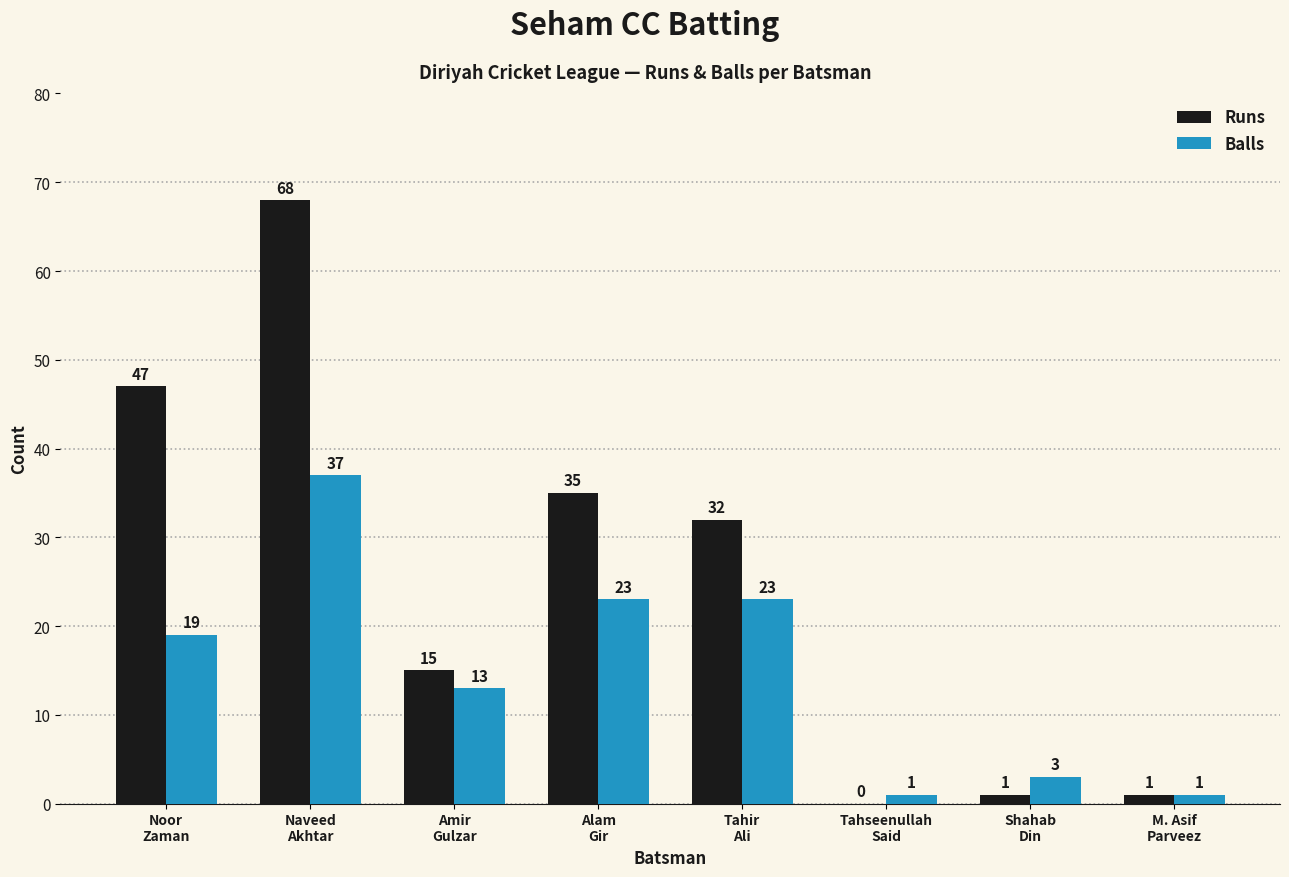

What is the sum of all Runs values?

199